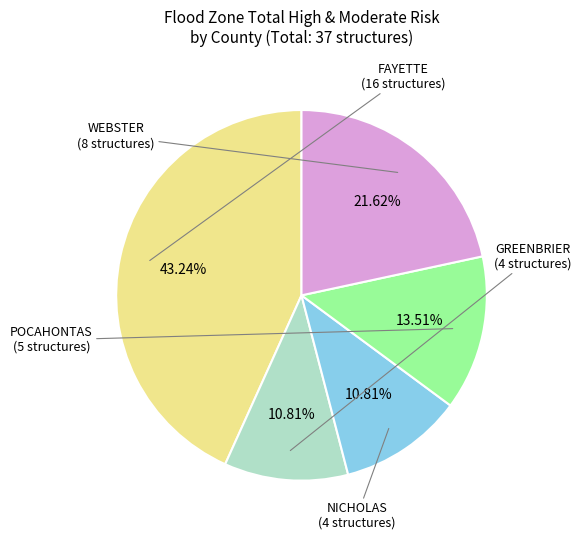

How many slices are in this pie chart?

5